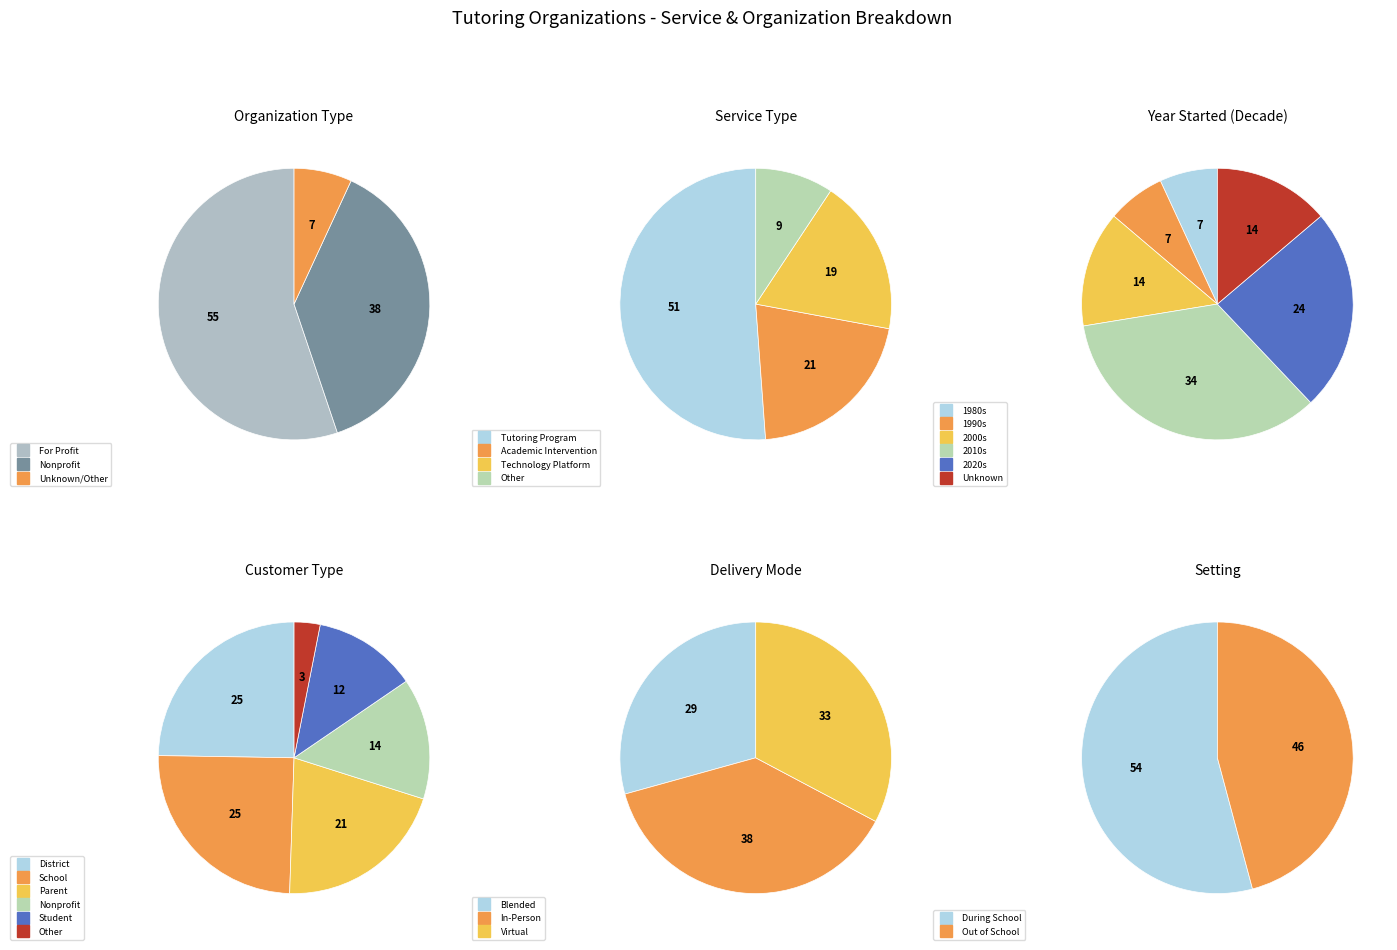

True or false: Tutoring Program accounts for 39% of the total.

False